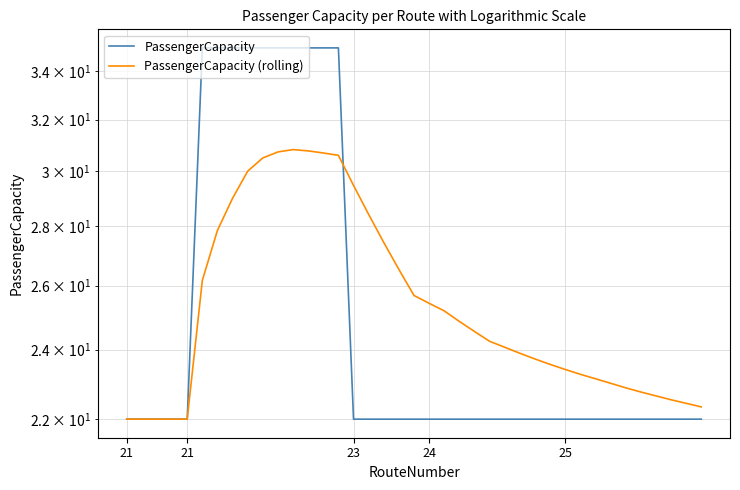

At which label is PassengerCapacity closest to 28?

21